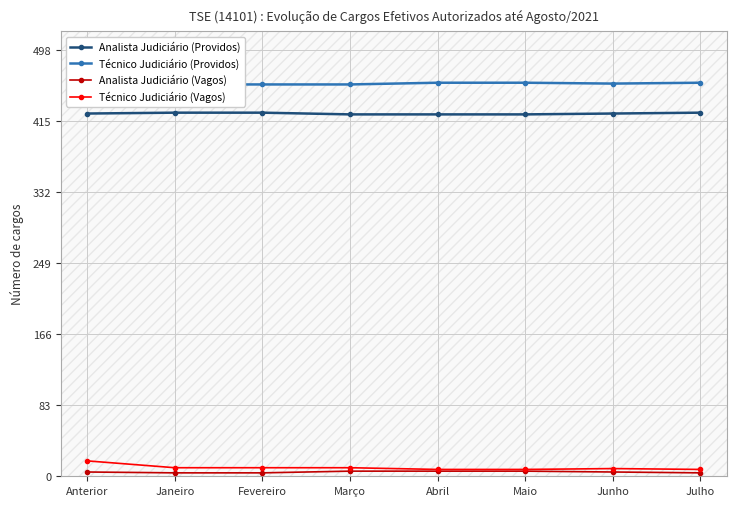

True or false: Analista Judiciário (Providos) and Analista Judiciário (Vagos) intersect in this chart.

False